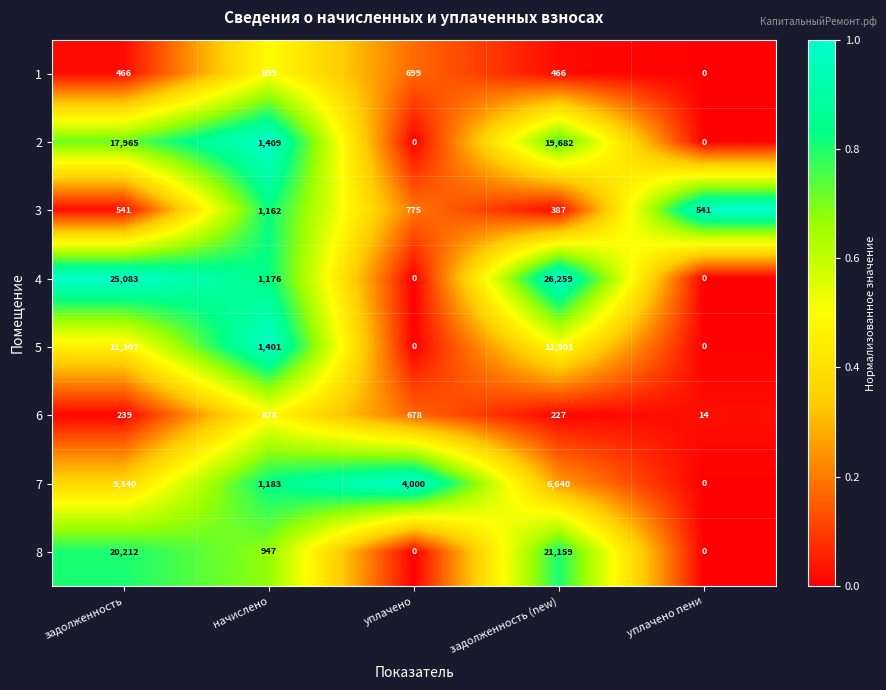

List the series in order of their peak value, lowest first.

6, 1, 3, 7, 5, 2, 8, 4